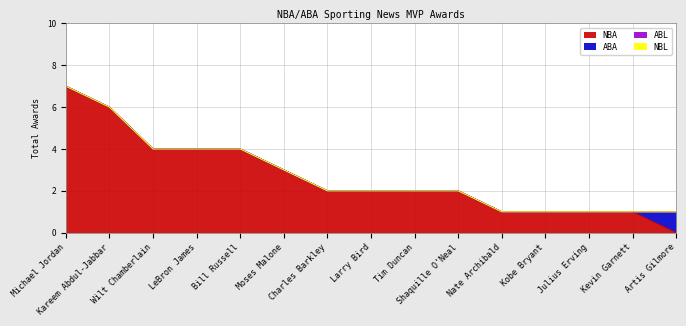

Reading right to left, extract all data points from this chart.

NBA: 0	1	1	1	1	2	2	2	2	3	4	4	4	6	7
ABA: 1	0	0	0	0	0	0	0	0	0	0	0	0	0	0
ABL: 0	0	0	0	0	0	0	0	0	0	0	0	0	0	0
NBL: 0	0	0	0	0	0	0	0	0	0	0	0	0	0	0